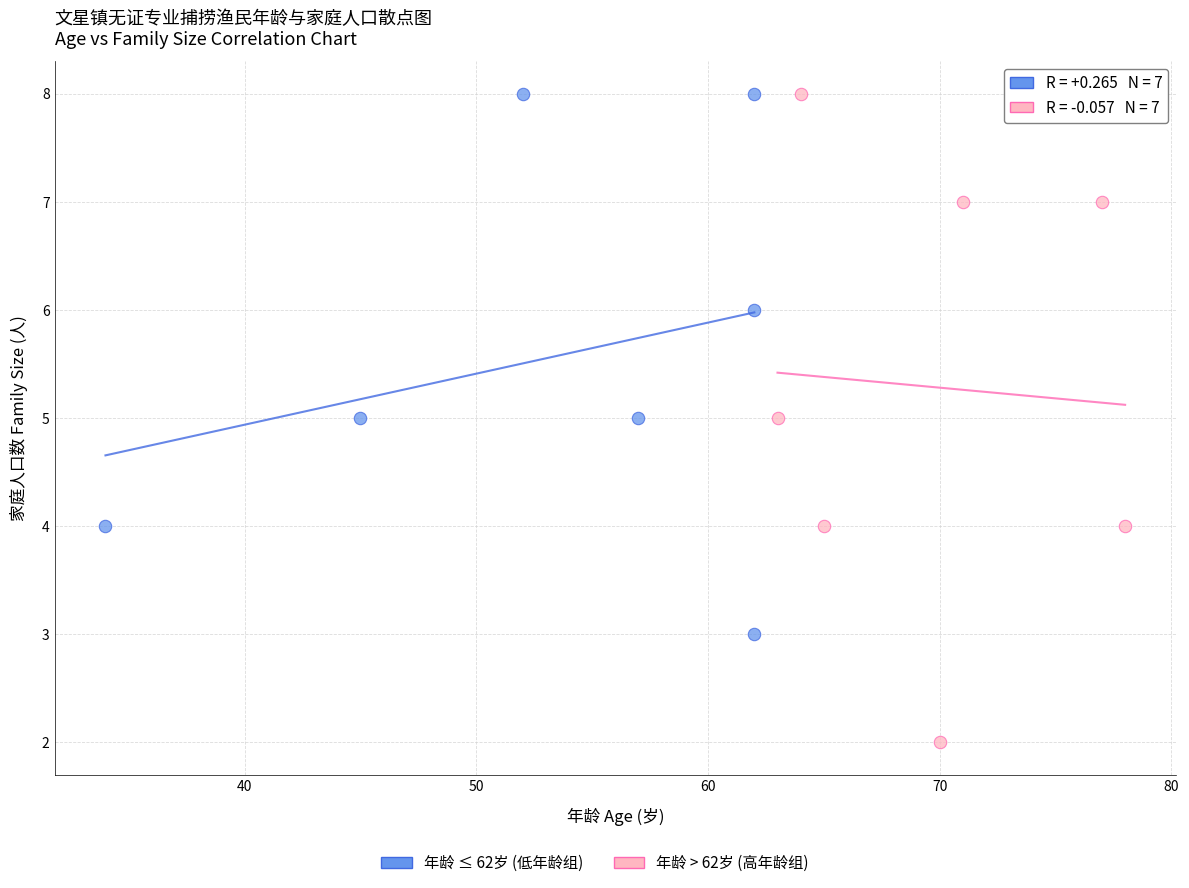

Which series reaches the minimum Y coordinate?

年龄 > 62岁 (高年龄组)